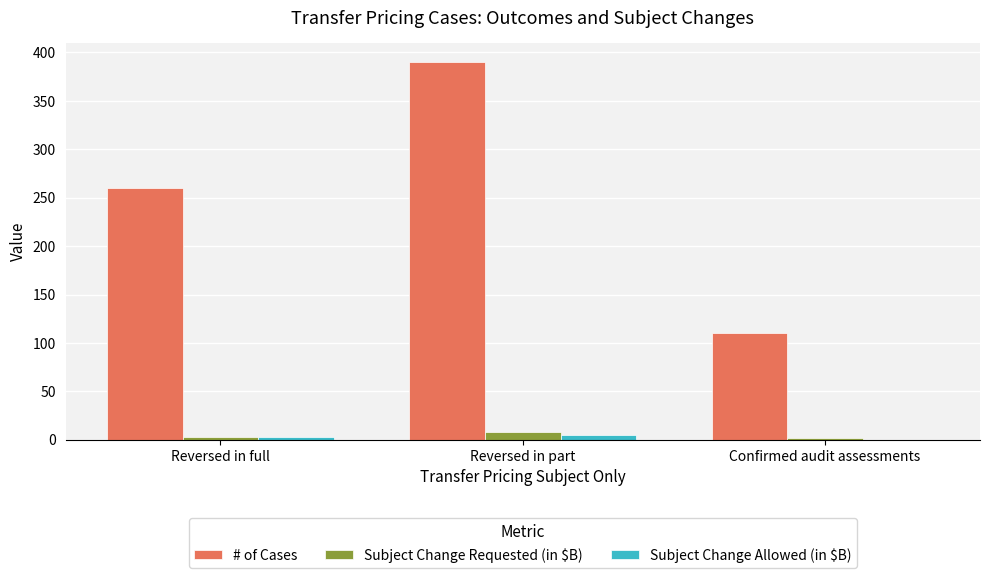

What is the greatest value displayed?

390.0